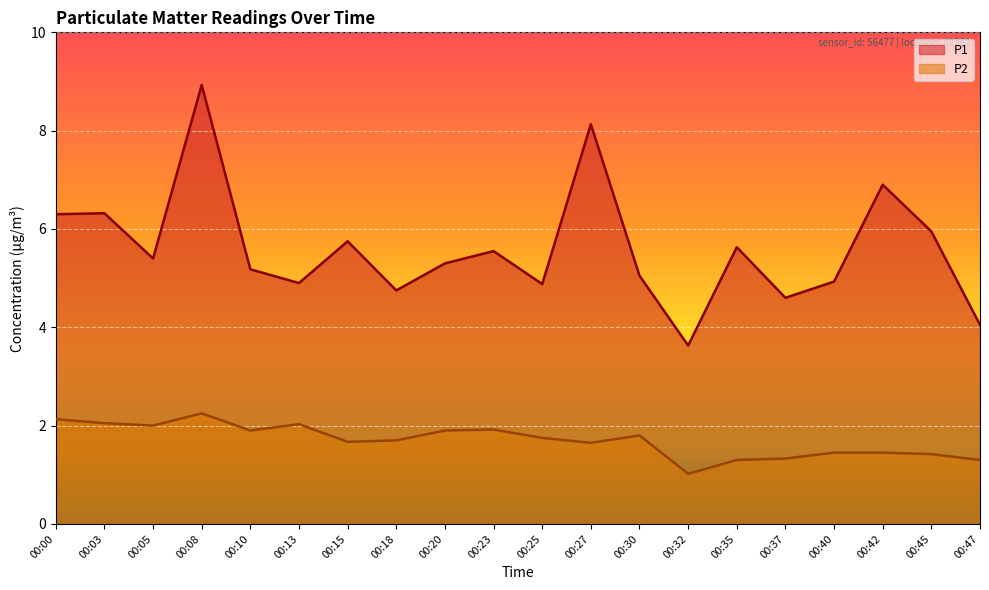

What is the difference between the maximum and second lowest values in the P1 series?

4.9